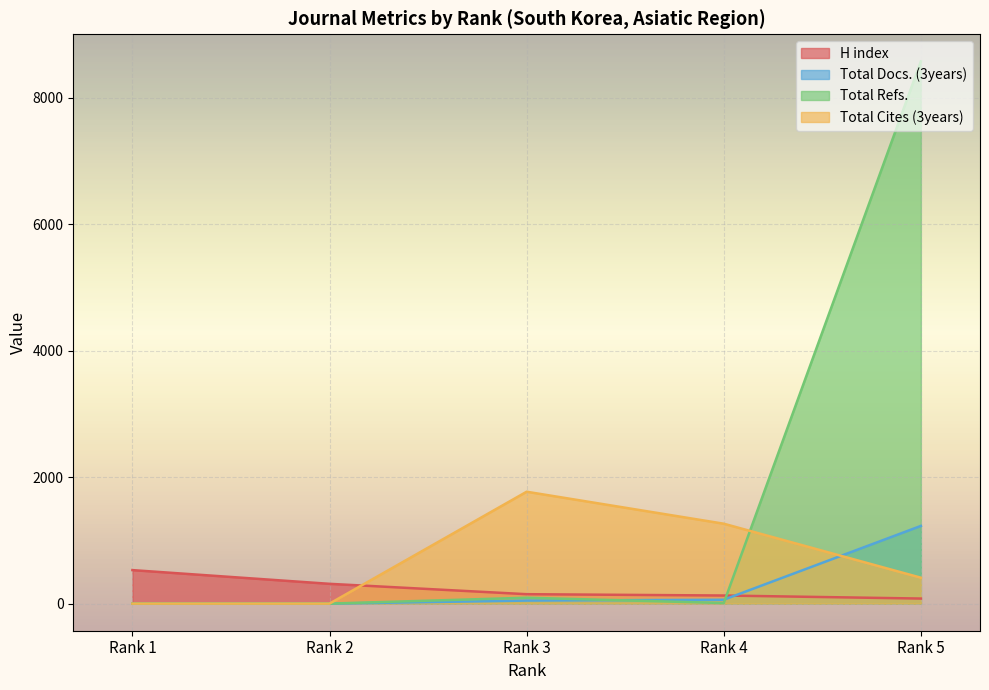

How many data points in H index are less than 149?

2